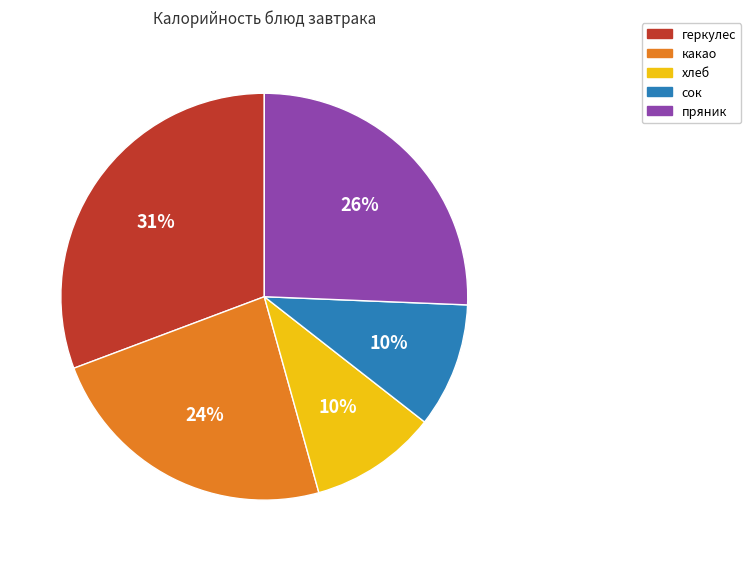

Which slice is the largest?

геркулес